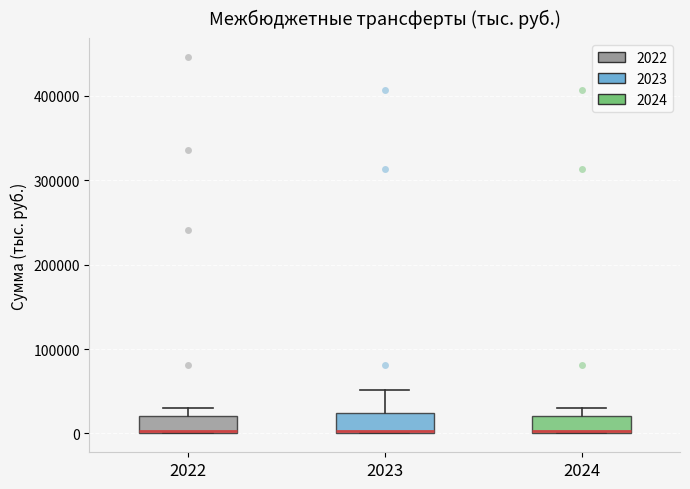

Reading left to right, read every box against the y-axis: the position of its median line, the range the box covers, and the ends of its whiskers. The values are not printed on the chart, so give them approximately, as read against the axis.

2022: median 0 (drawn on the box's lower edge), box 0 to 20000, whiskers 0 to 30000
2023: median 0 (drawn on the box's lower edge), box 0 to 20000, whiskers 0 to 50000
2024: median 0 (drawn on the box's lower edge), box 0 to 20000, whiskers 0 to 30000